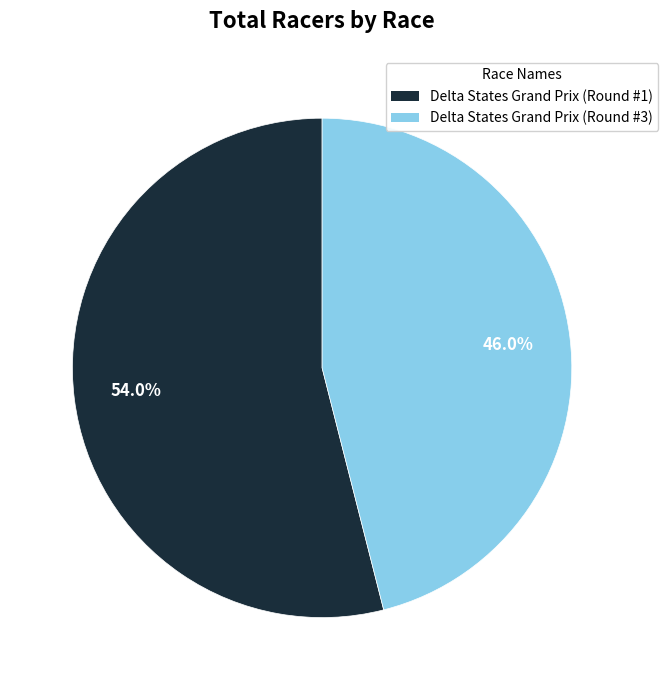

Does any single category account for the majority?

Yes